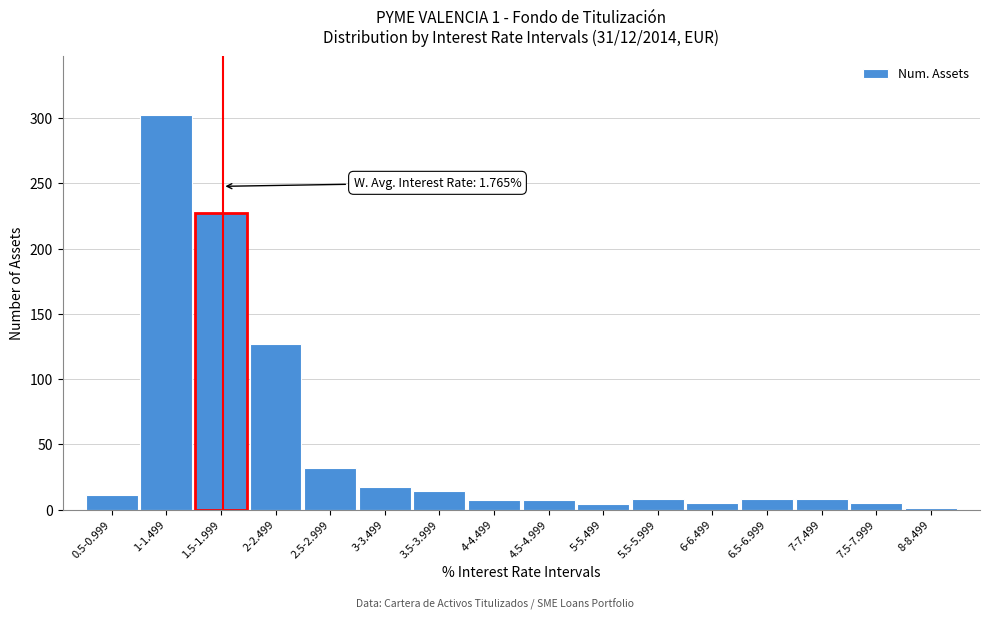

Which has a higher value, 2-2.499 or 3.5-3.999?

2-2.499